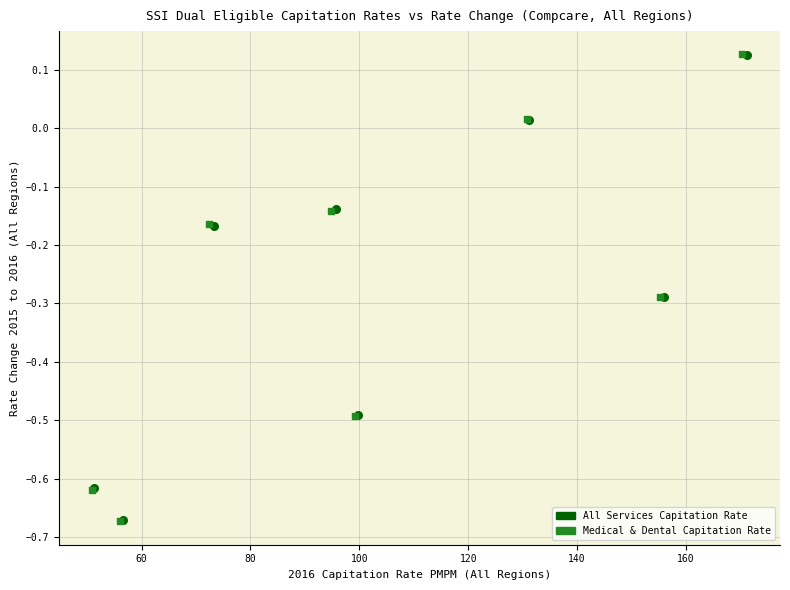

Which series has the largest Y range (max minus min)?

Medical & Dental Capitation Rate